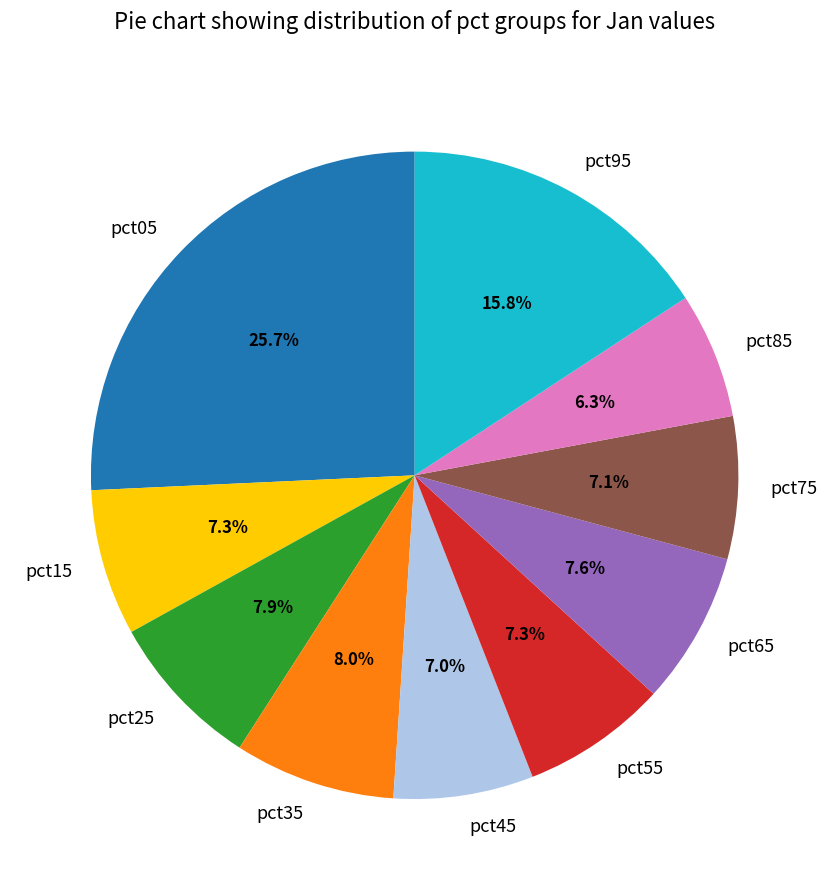

Which slice is the largest?

pct05